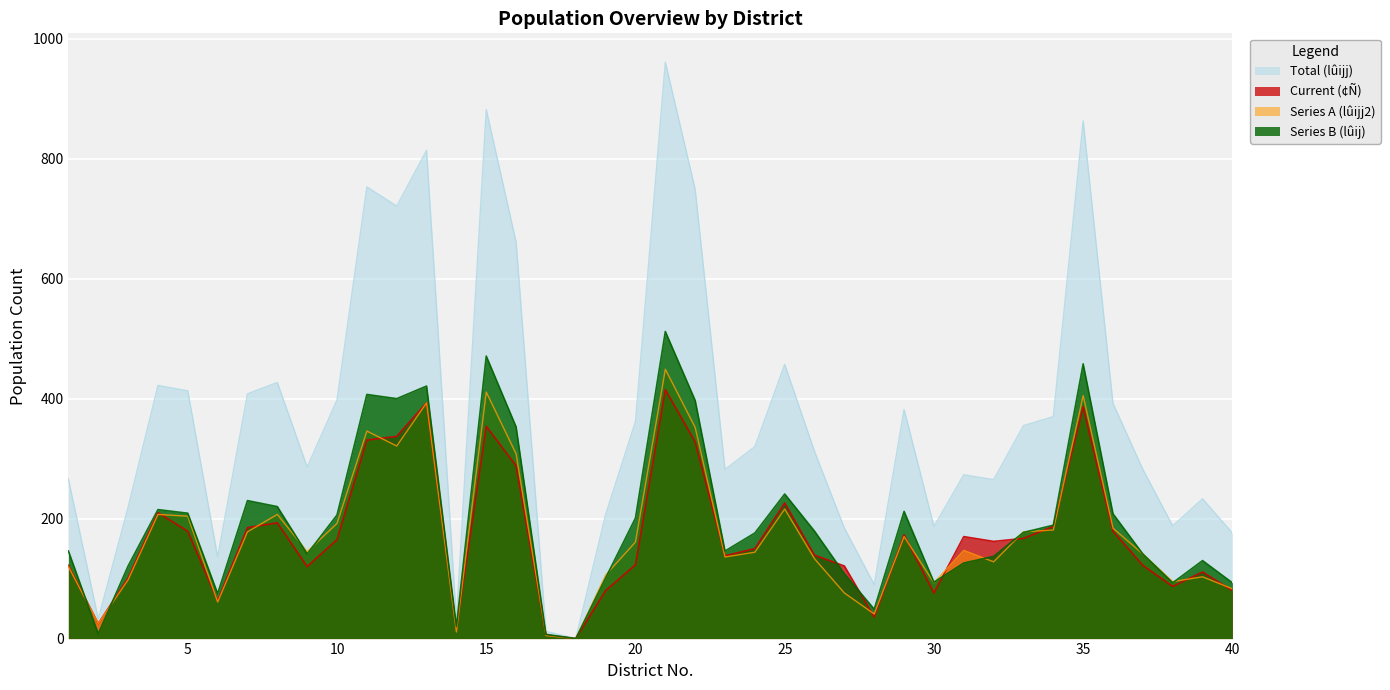

True or false: Series A (lûijj2) and Series B (lûij) cross at least once.

True